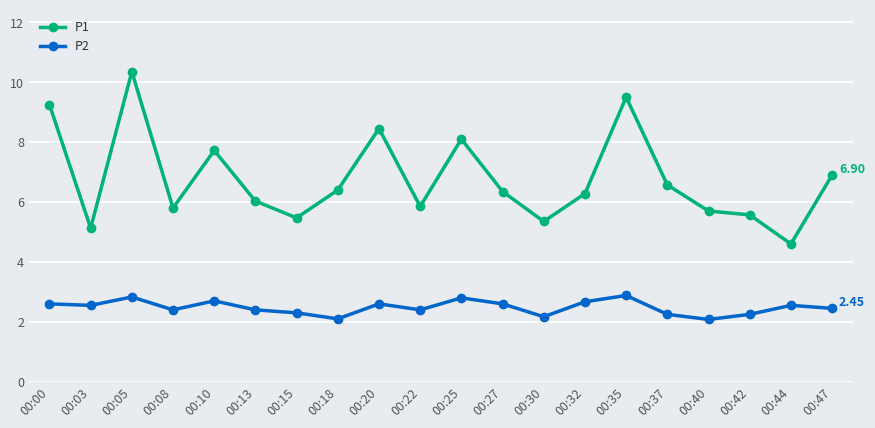

Rank the series by their average value, from lowest to highest.

P2, P1